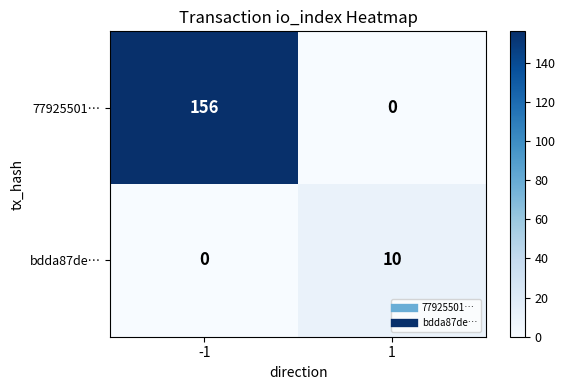

What is the total value across all series at 1?

10